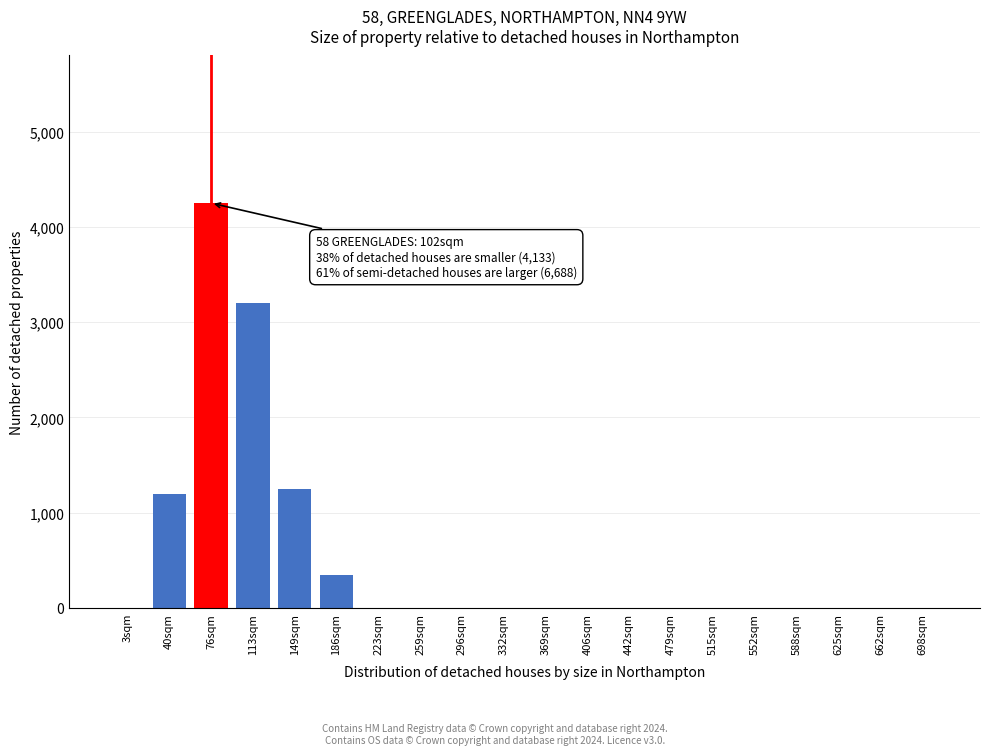

Reading left to right, list all the values displayed in this chart.

3sqm=0	40sqm=1200	76sqm=4250	113sqm=3200	149sqm=1250	186sqm=350	223sqm=0	259sqm=0	296sqm=0	332sqm=0	369sqm=0	406sqm=0	442sqm=0	479sqm=0	515sqm=0	552sqm=0	588sqm=0	625sqm=0	662sqm=0	698sqm=0